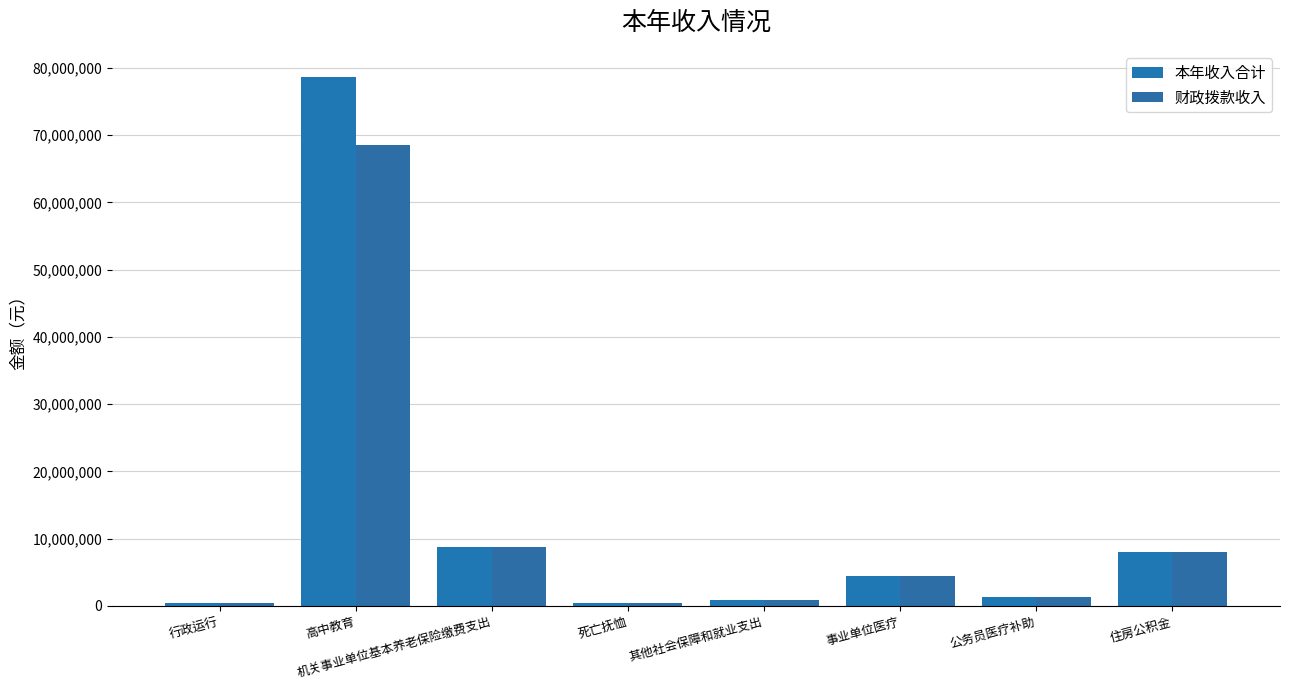

What is the total value across all series at 机关事业单位基本养老保险缴费支出?

17452189.4